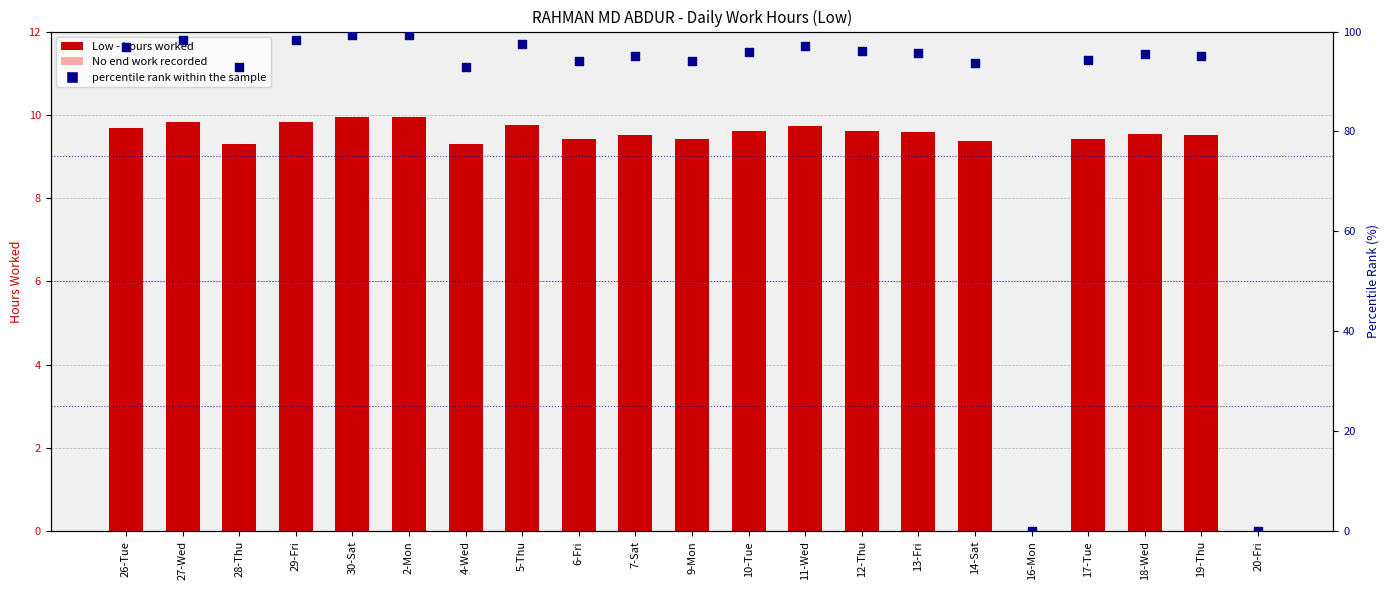

Is the value of Low (hours) at 9-Mon greater than the value of percentile rank within the sample at 19-Thu?

No